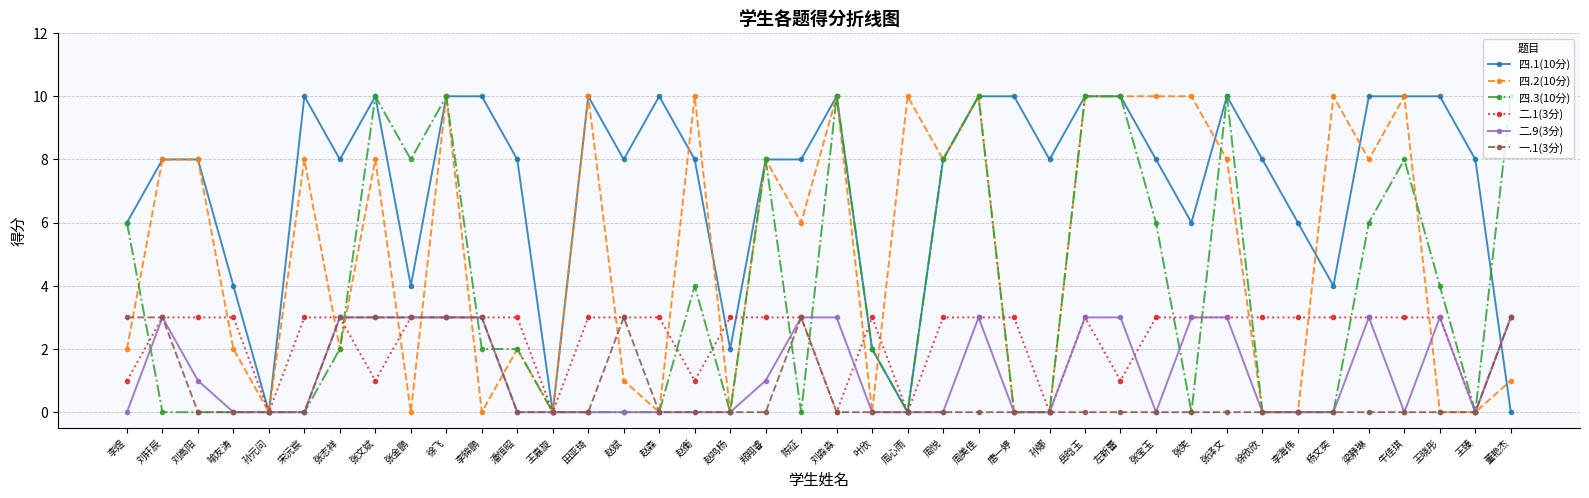

Between which two adjacent categories do 四.3(10分) and 一.1(3分) first intersect?

李煜 and 刘轩辰